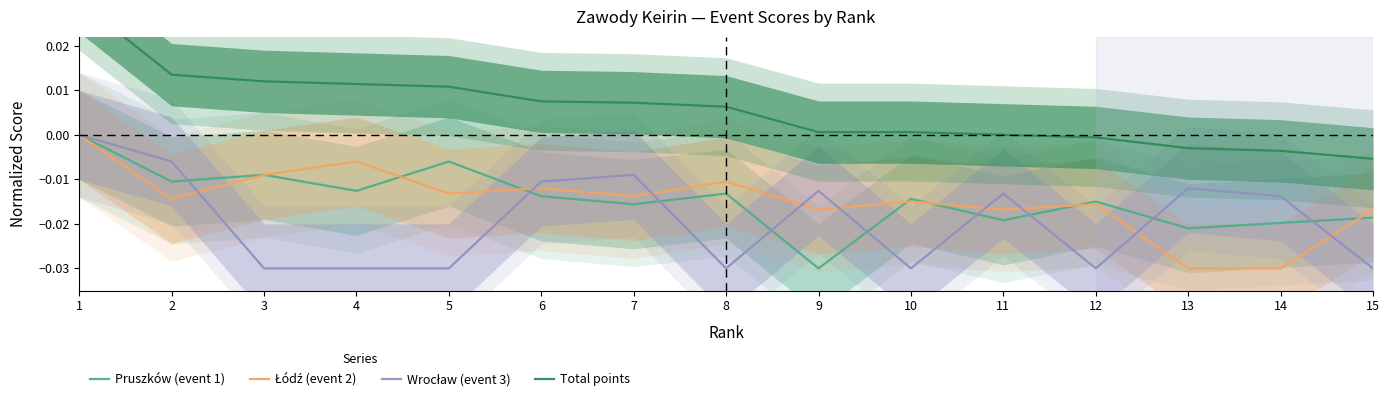

At which category does Pruszków (event 1) reach its first local valley?

2